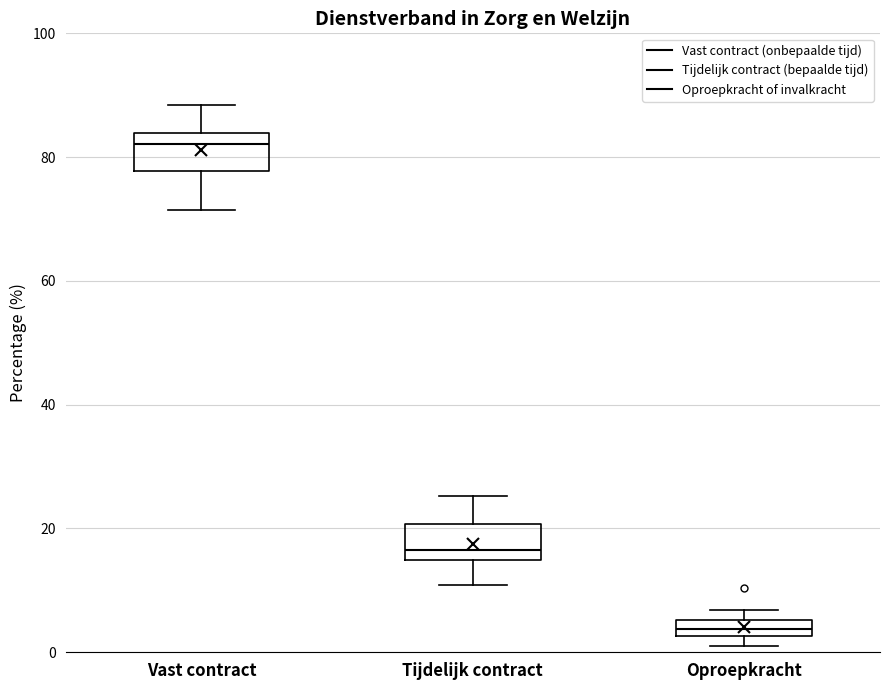

Which box has the highest median line?

Vast contract